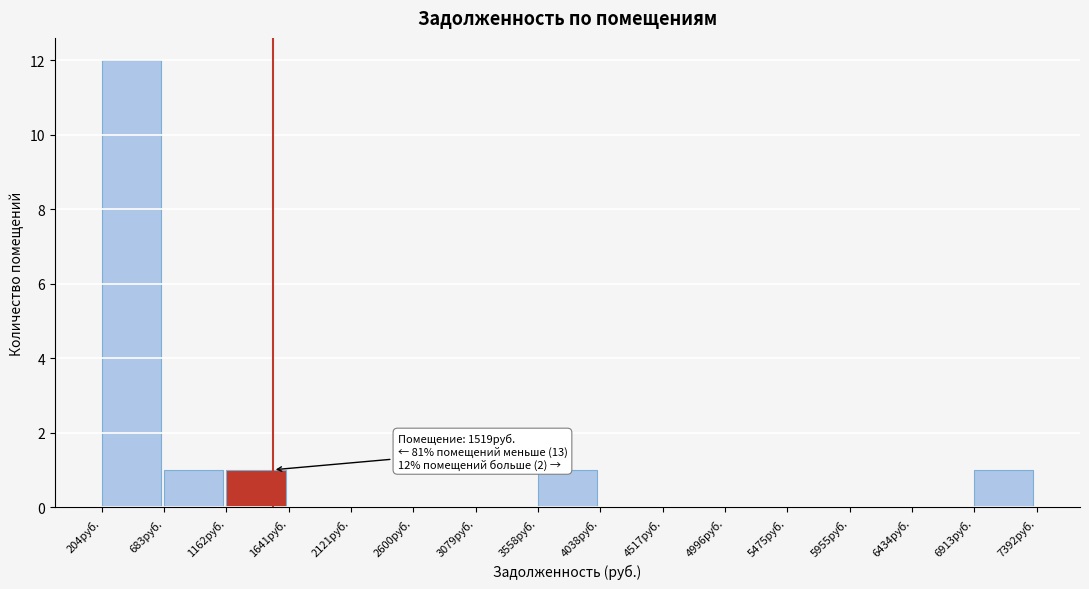

Which range on the x-axis has the tallest bar?

200 to 700